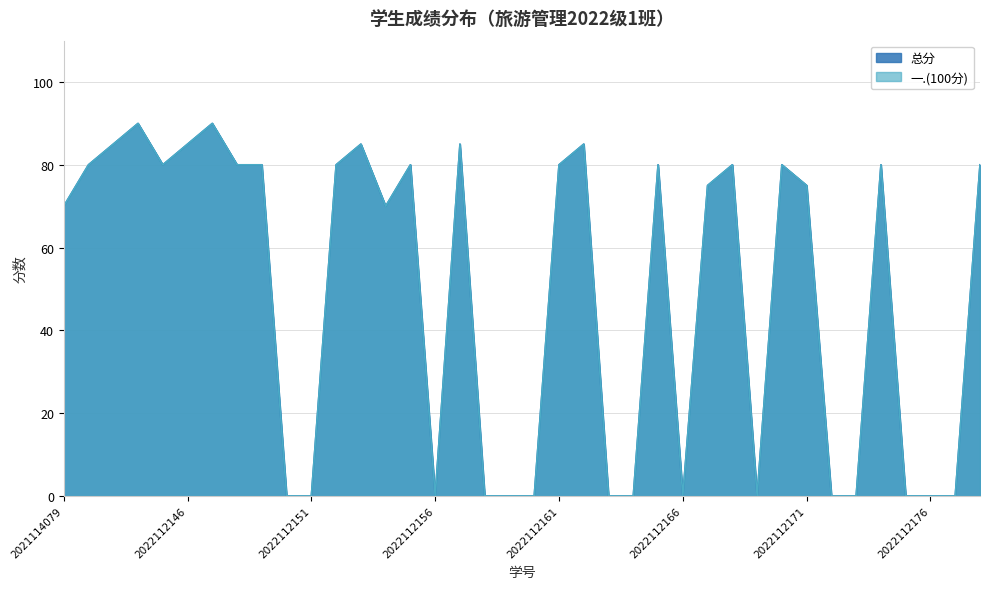

Which series has the largest range (max minus min)?

一.(100分)